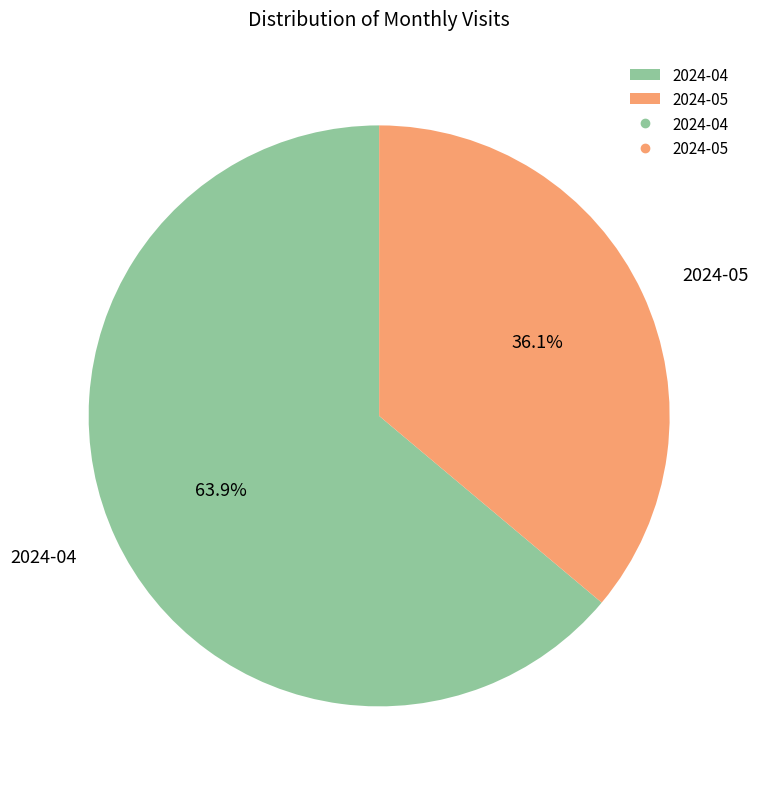

To the nearest percent, what percentage of the pie is 2024-04?

64%